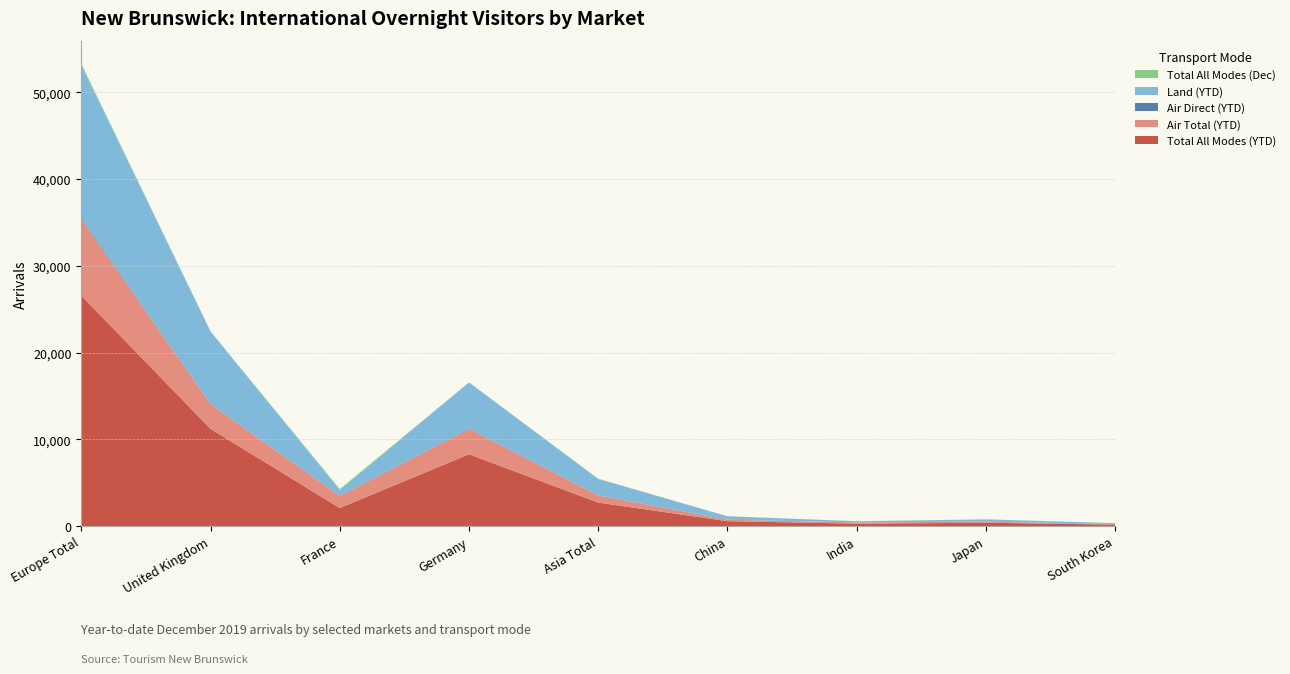

Reading left to right, transcribe all the data shown in this chart.

Total All Modes (YTD): 26558	11204	2078	8277	2709	565	279	386	170
Air Total (YTD): 8807	2831	1381	2893	822	162	151	114	68
Air Direct (YTD): 114	14	19	48	13	9	0	1	2
Land (YTD): 17637	8359	678	5336	1874	394	128	271	100
Total All Modes (Dec): 170	32	111	7	44	5	9	6	9